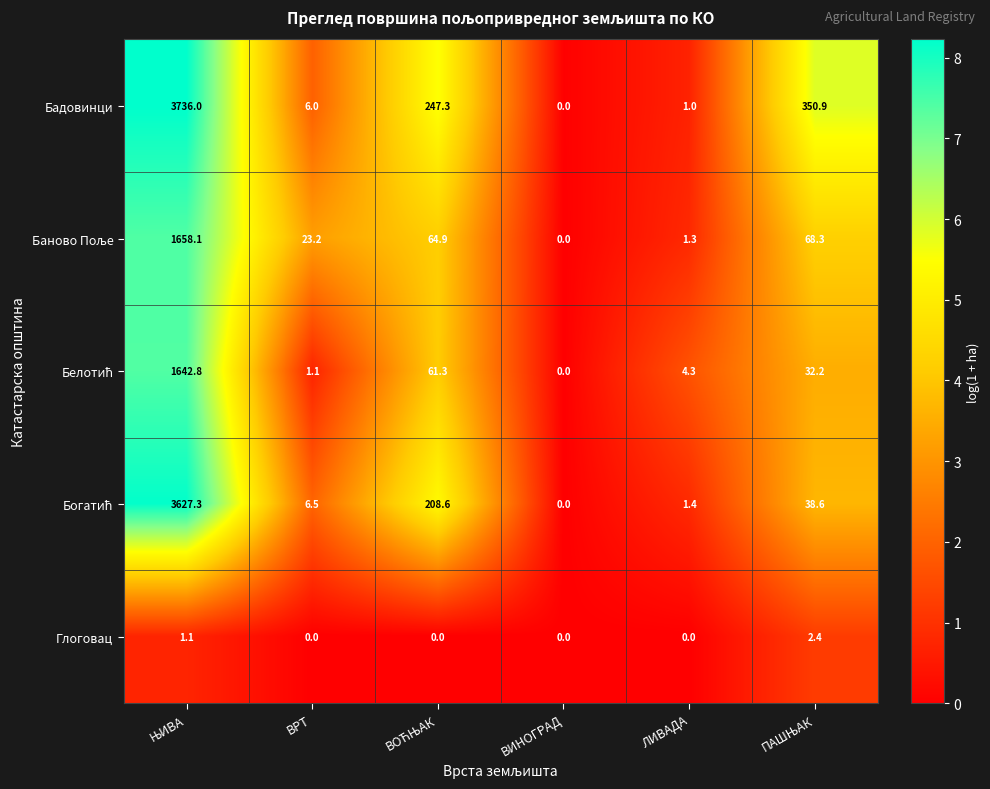

Is it true that Глоговац equals 0.0 at ВИНОГРАД?

True